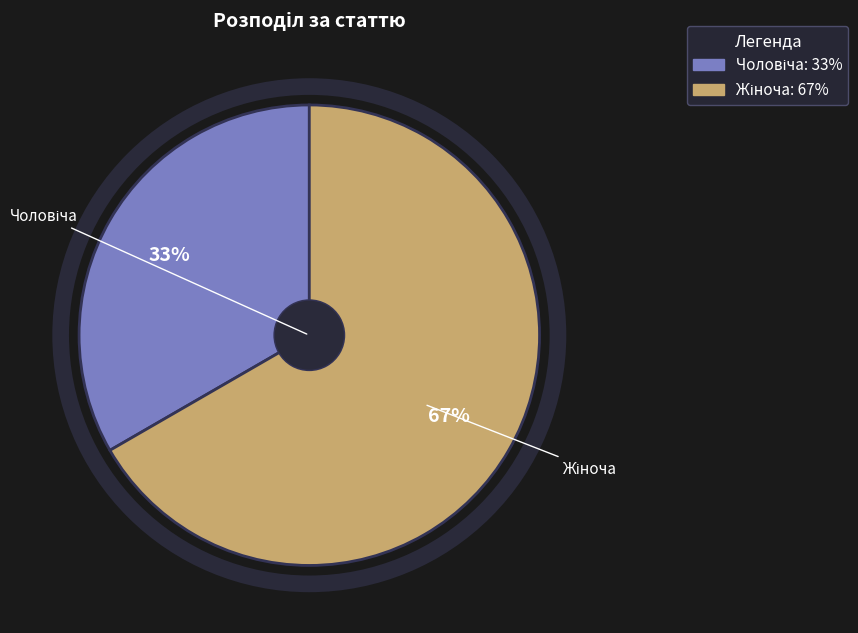

Count the number of slices in the pie.

2